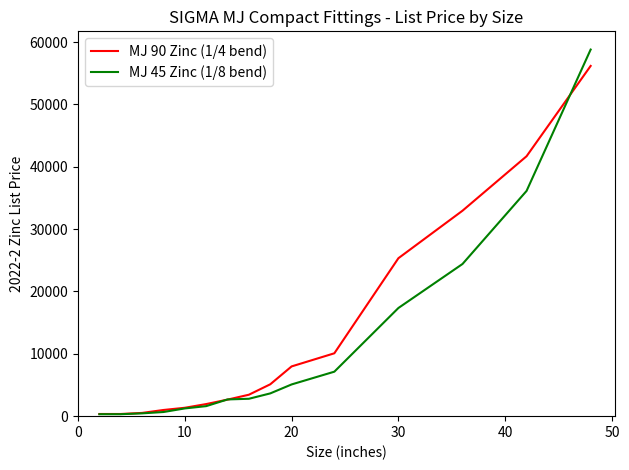

What is the difference between the second highest and minimum values in the MJ 90 Zinc (1/4 bend) series?

41344